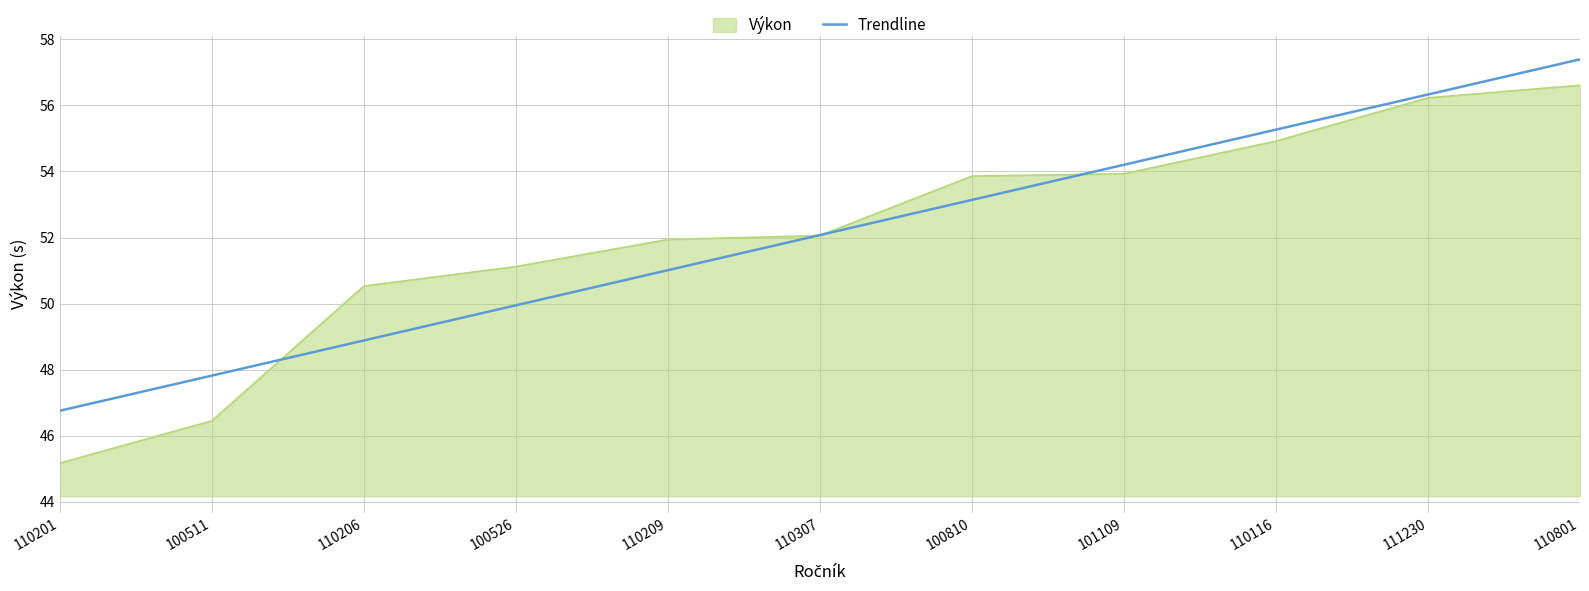

Rank the categories by Trendline value from lowest to highest.

110201, 100511, 110206, 100526, 110209, 110307, 100810, 101109, 110116, 111230, 110801